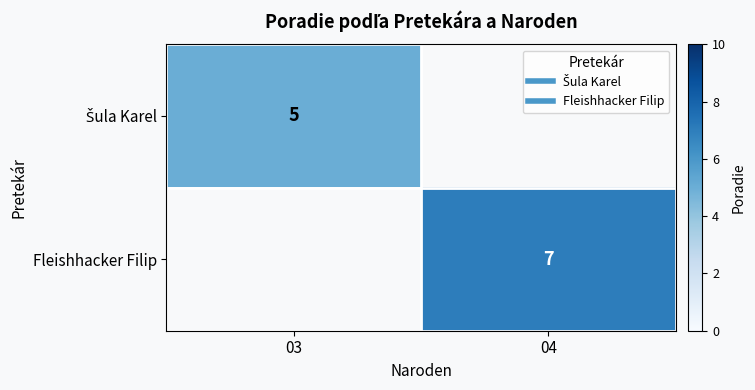

What is the greatest value displayed?

7.0